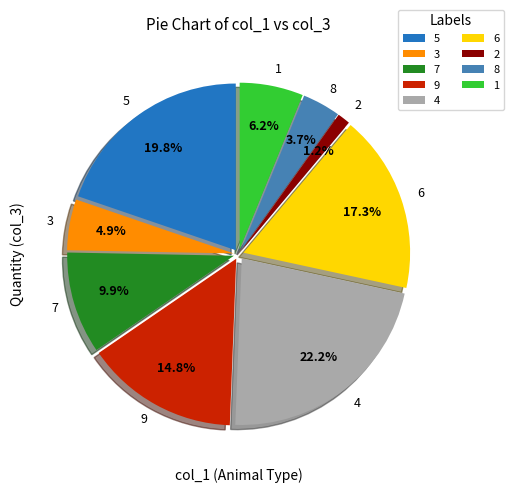

Rank the categories by value from highest to lowest.

4, 5, 6, 9, 7, 1, 3, 8, 2